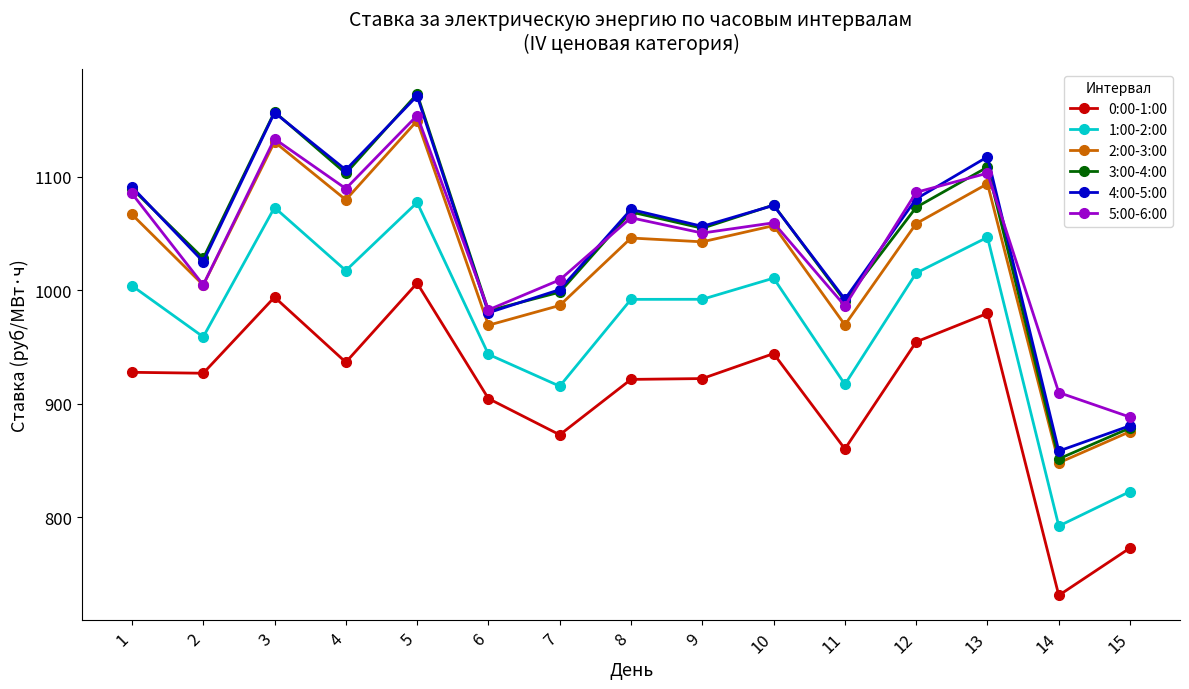

At which category does 1:00-2:00 reach its first local valley?

2